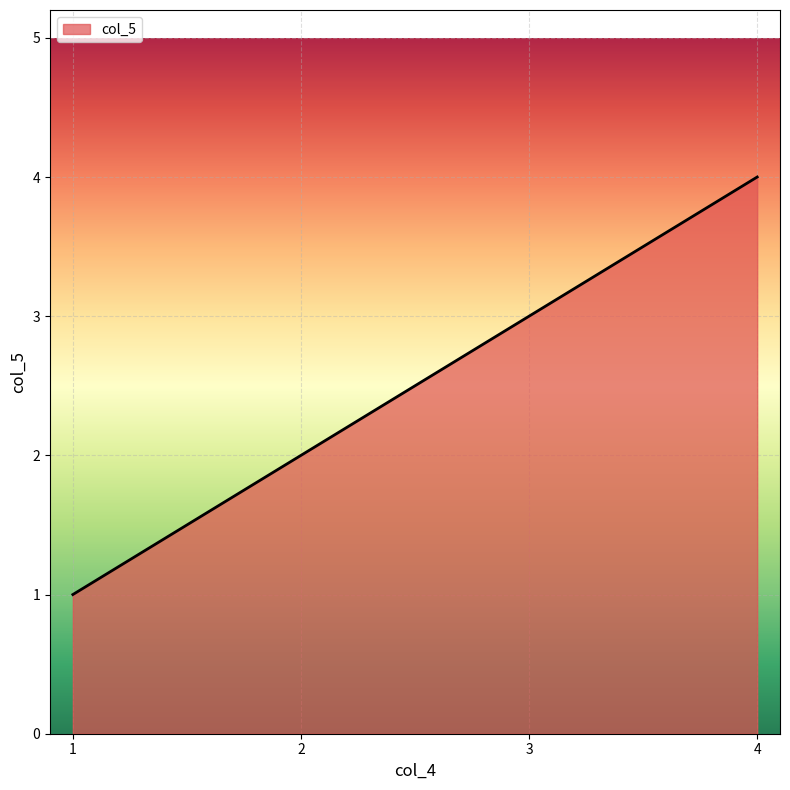

What is the approximate value at 4?

4